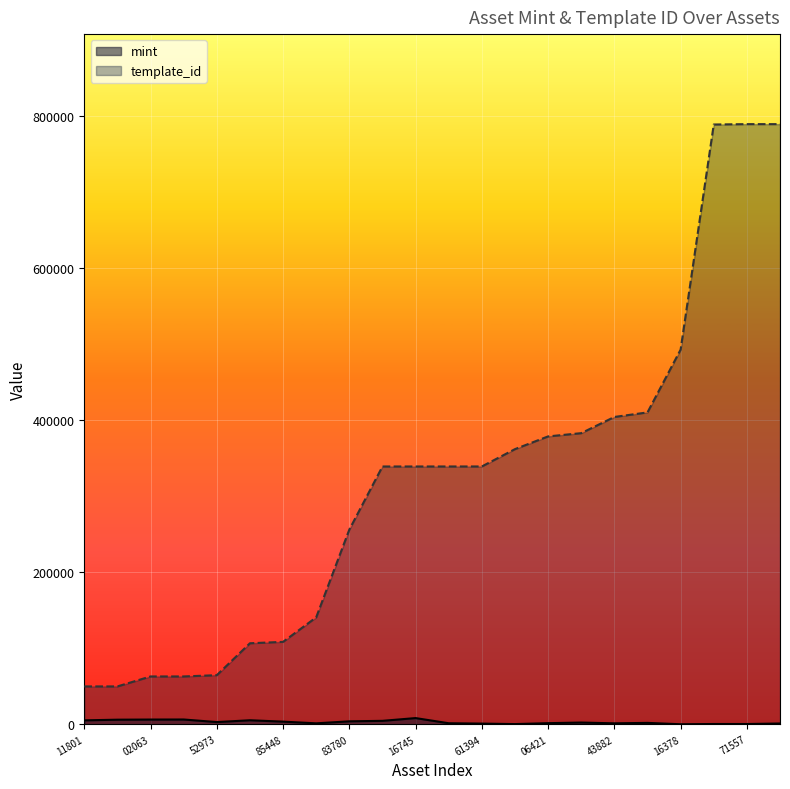

At how many categories does at least one series exceed 767666?

3